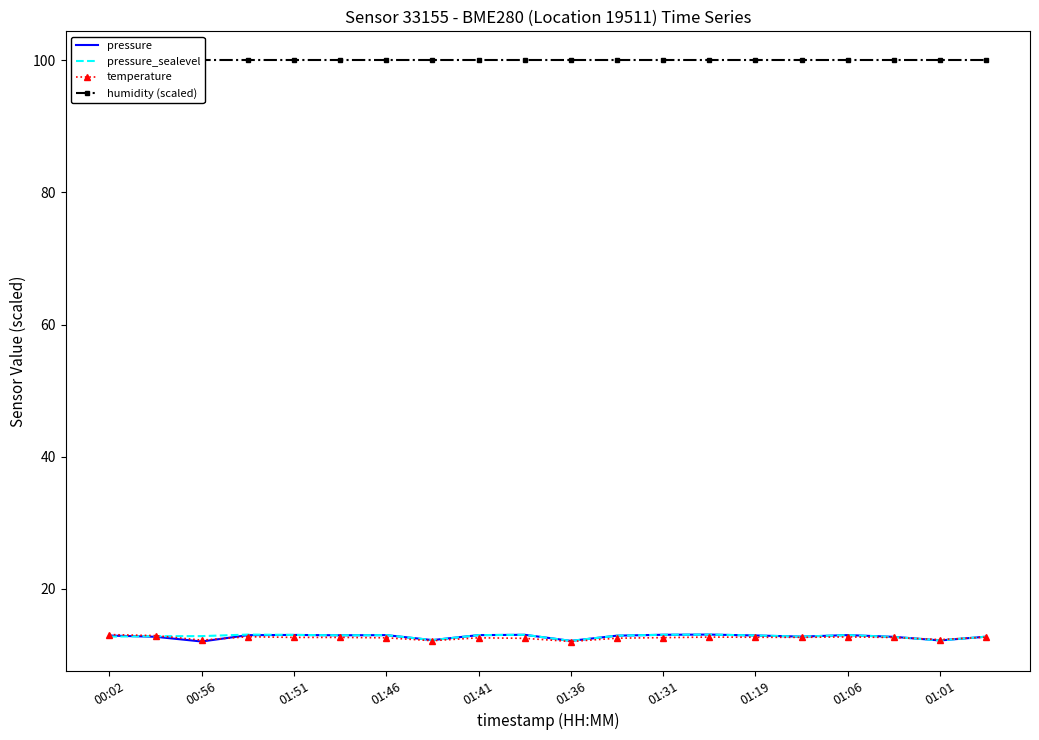

The value of temperature at 01:46 is 18.9. True or false?

False